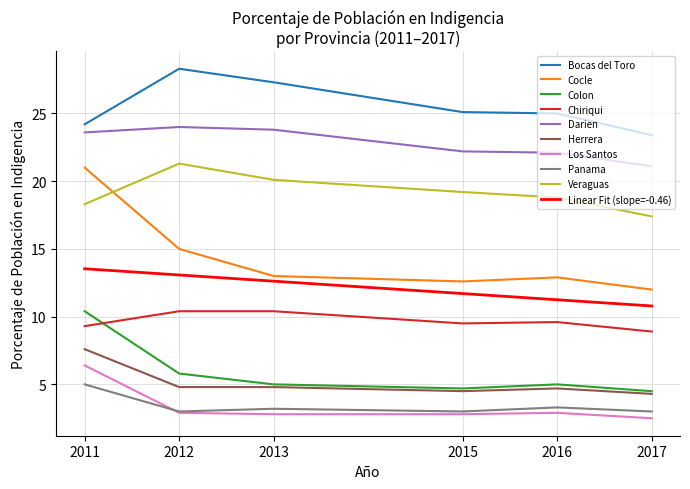

At how many categories does at least one series exceed 23?

6